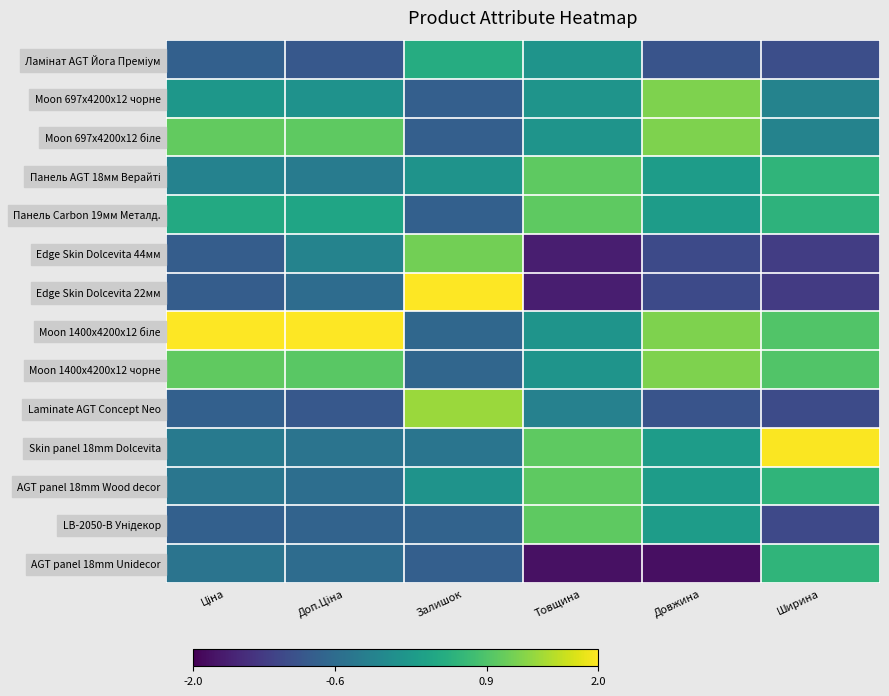

At how many categories does at least one series exceed -1?

6